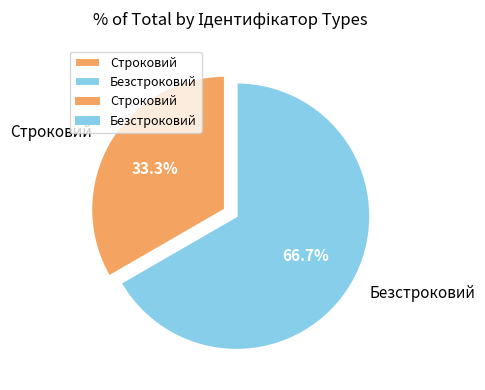

To the nearest percent, what portion does Безстроковий represent?

67%